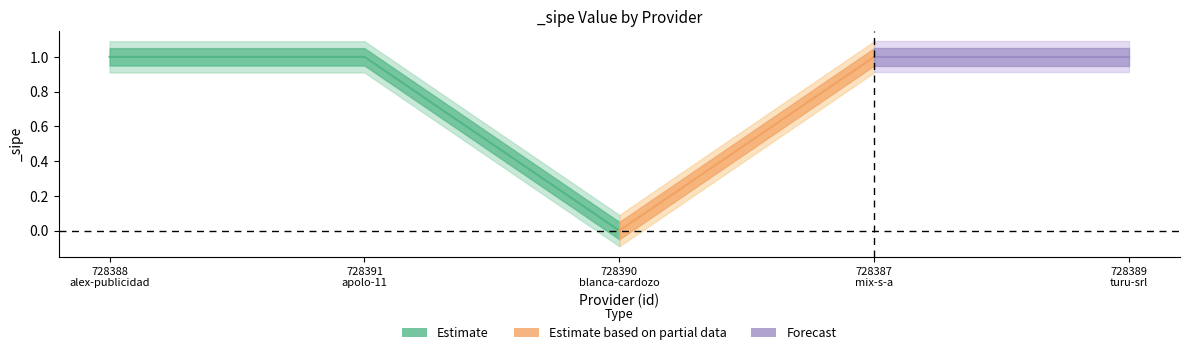

At which category does the chart reach its peak across all series?

728388
alex-publicidad